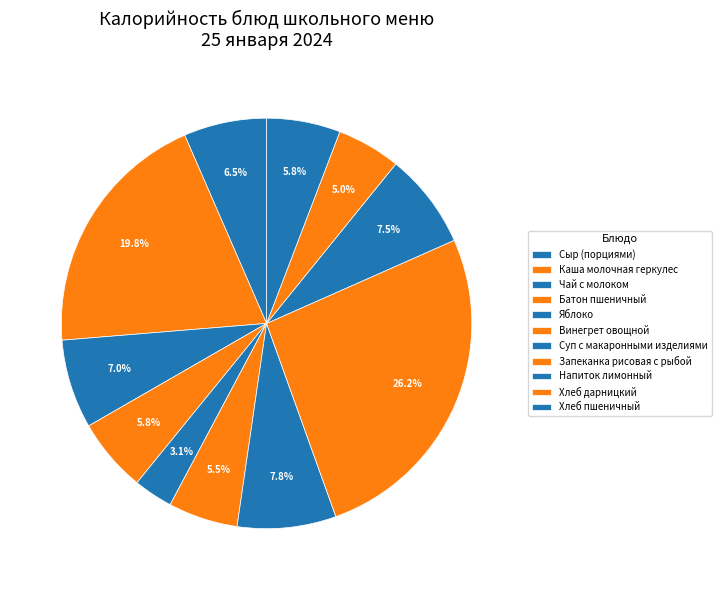

Between Хлеб пшеничный and Суп с макаронными изделиями, which is larger?

Суп с макаронными изделиями